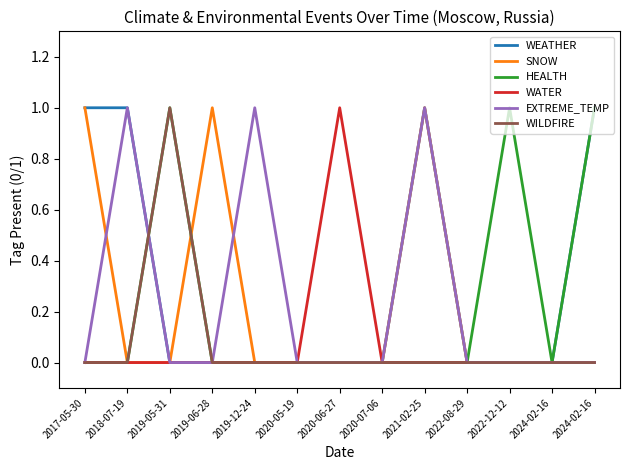

Does the chart display data point markers on the line(s)?

No